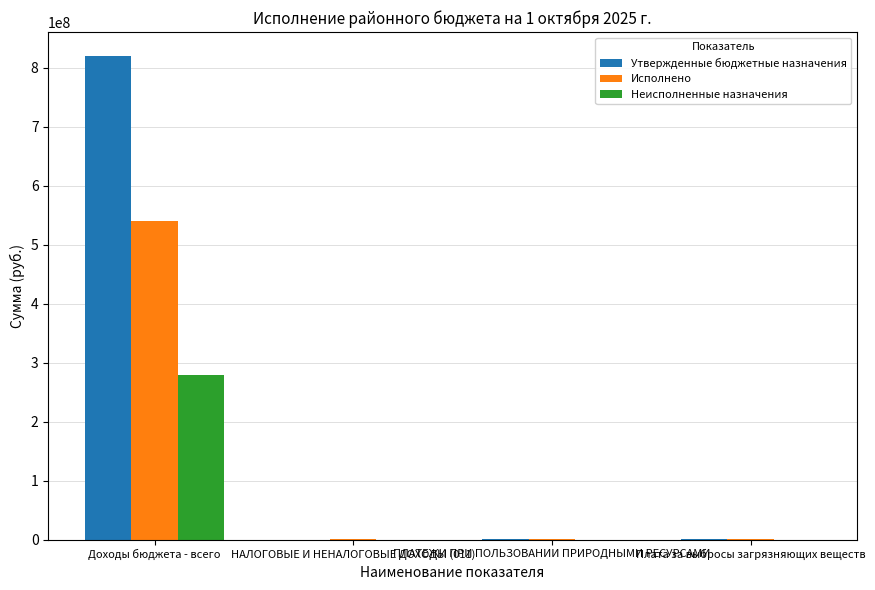

Which series has the largest total across all categories?

Утвержденные бюджетные назначения